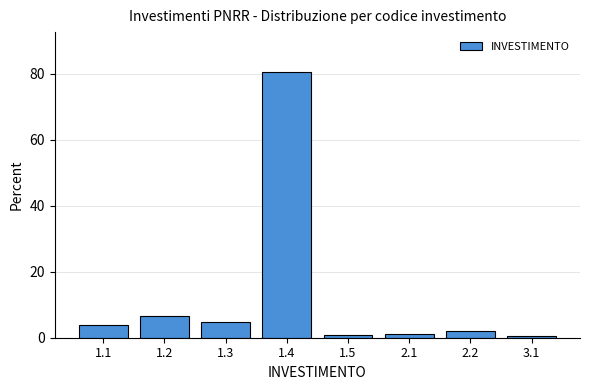

What is the value of the 3rd bar from the left?

4.9